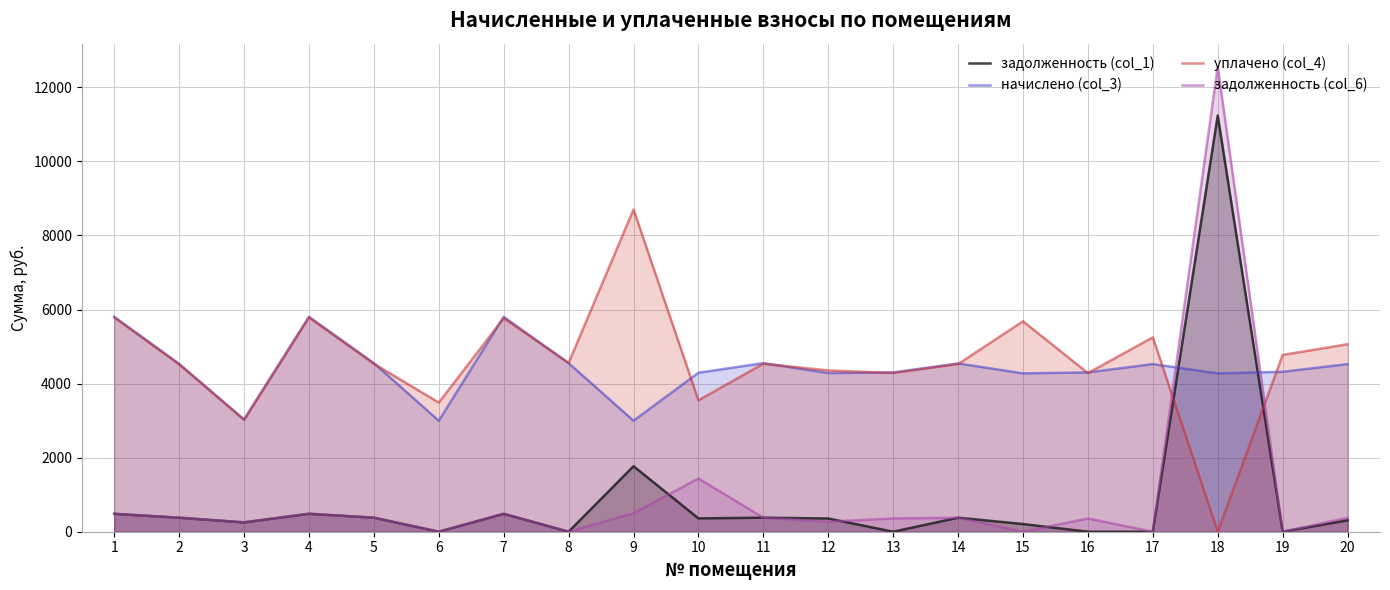

Reading left to right, what are all the values shown in this chart?

задолженность (col_1): 483.8	378.0	252.7	483.8	379.4	0.0	483.4	0.0	1769.0	360.0	379.4	357.1	0.0	378.7	207.6	0.0	0.0	11240.2	0.0	309.2
начислено (col_3): 5806.1	4536.0	3032.6	5806.1	4553.3	2998.1	5806.1	4553.3	2998.1	4294.1	4553.3	4285.4	4302.7	4544.6	4276.8	4302.7	4527.4	4276.8	4320.0	4527.4
уплачено (col_4): 5785.9	4520.2	3022.1	5785.9	4537.5	3487.3	5766.9	4559.2	8704.4	3548.6	4537.5	4356.3	4287.8	4528.9	5683.1	4284.7	5250.0	0.0	4774.9	5063.5
задолженность (col_6): 483.8	378.0	252.7	483.8	379.4	0.0	483.7	0.0	499.7	1437.5	379.4	271.4	358.6	378.7	0.0	358.6	0.0	12552.5	0.0	377.3